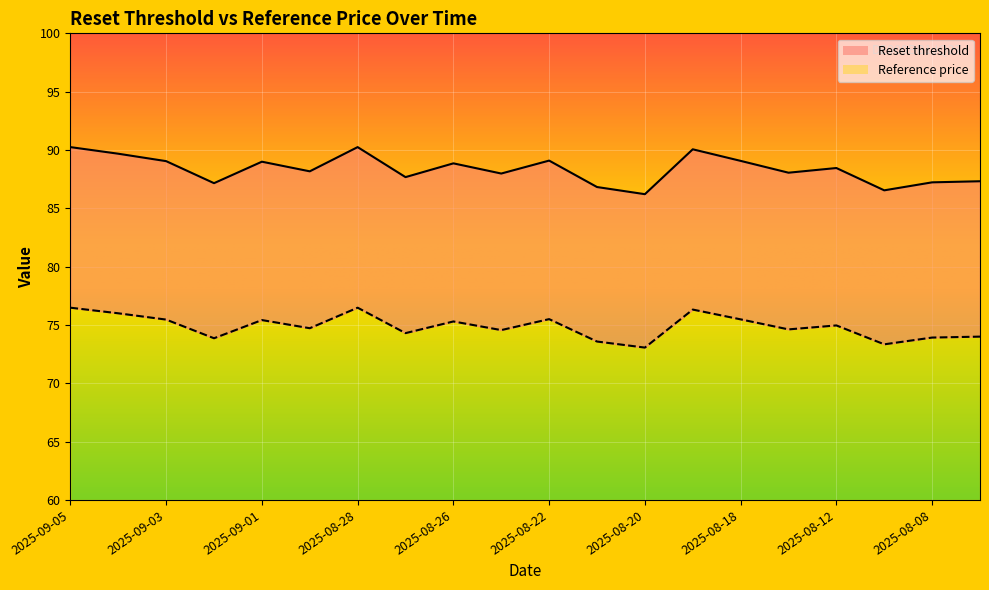

The Reset threshold series shows 87.3 at 2025-08-07. True or false?

True